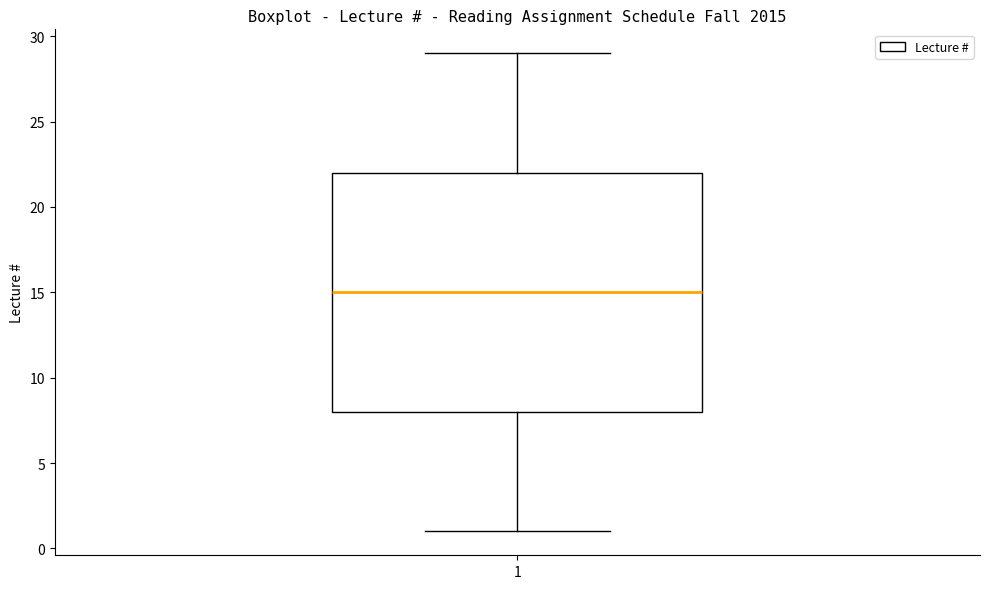

Transcribe this box plot: give where the median line is, the range the box spans, and where the two whiskers end, as read against the y-axis. The values are not printed on the chart, so give them approximately, as read against the axis.

median 15, box 8 to 22, whiskers 1 to 29